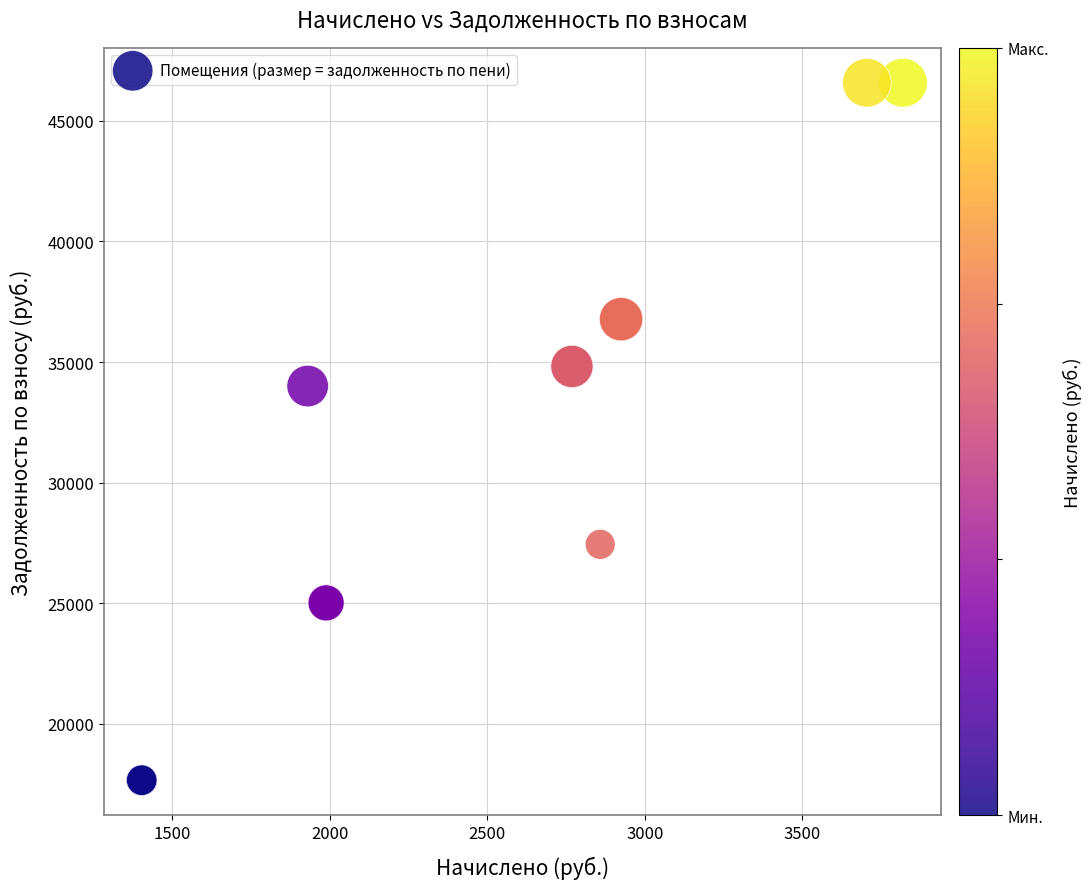

What Y value in the scatter plot is closest to 32119?

34003.1